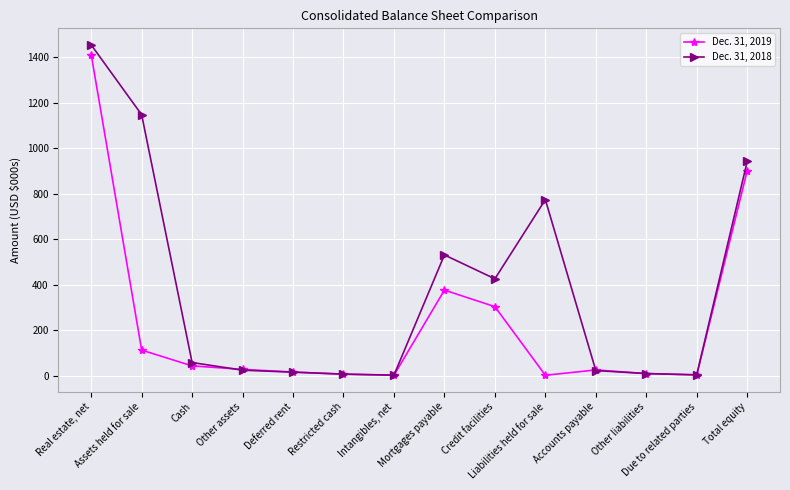

Which series has the largest range (max minus min)?

Dec. 31, 2018